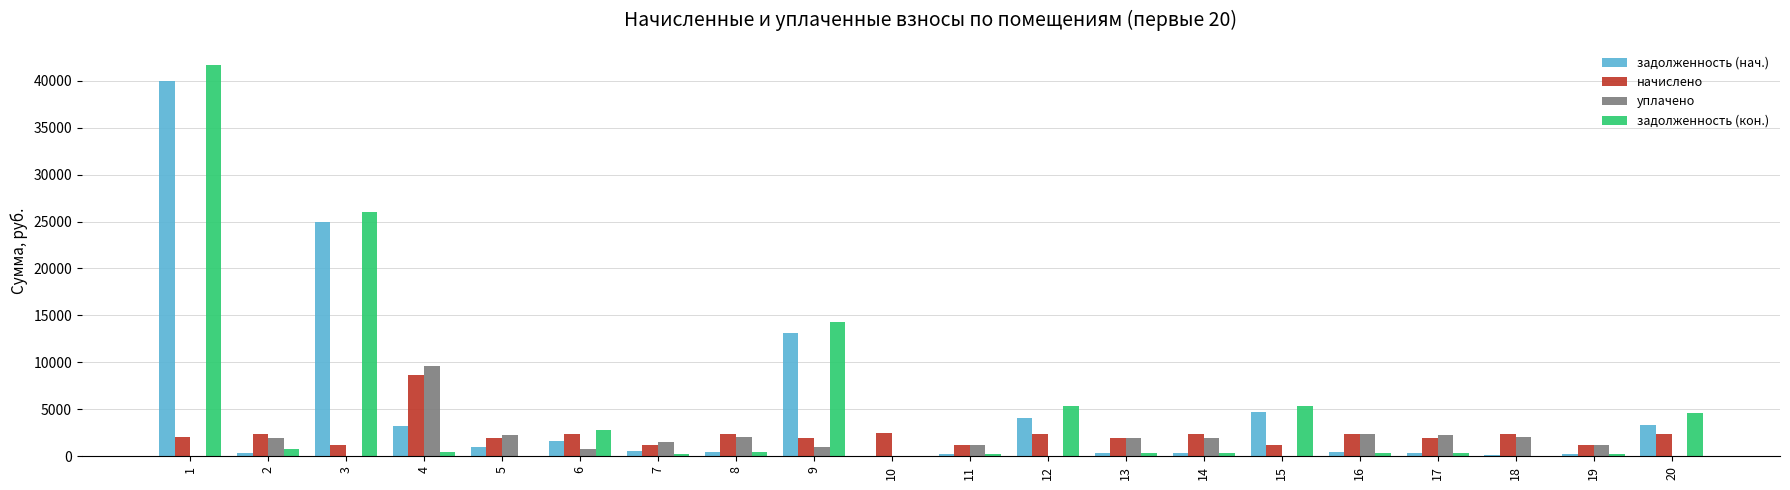

What are all the series names shown in the legend?

задолженность (нач.), начислено, уплачено, задолженность (кон.)